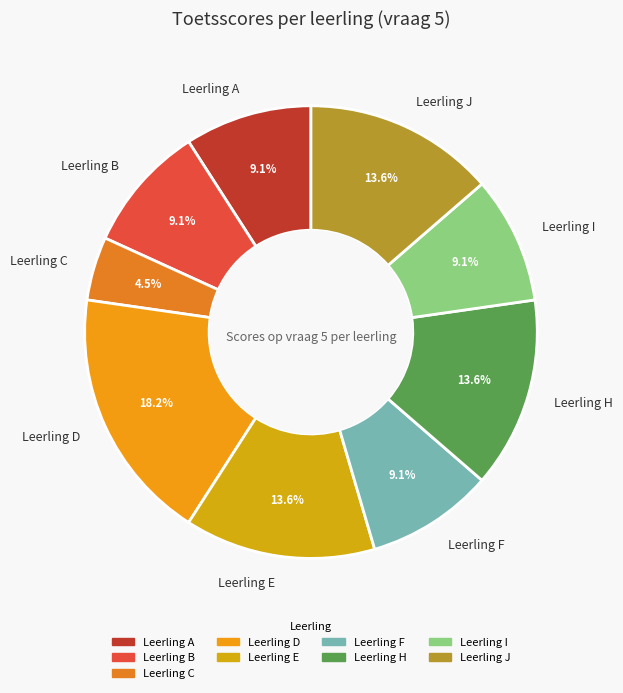

Is the sum of Leerling C and Leerling H greater than half?

No